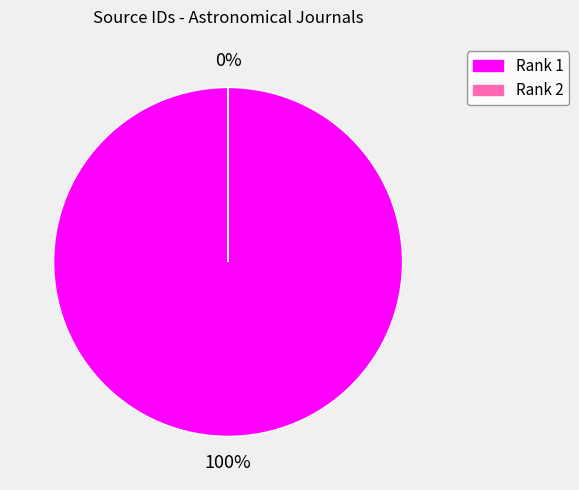

Which has a higher value, Rank 2 (Journal of Astrophysics and Astronomy) or Rank 1 (Bulletin of Astronomical Society)?

Rank 1 (Bulletin of Astronomical Society)